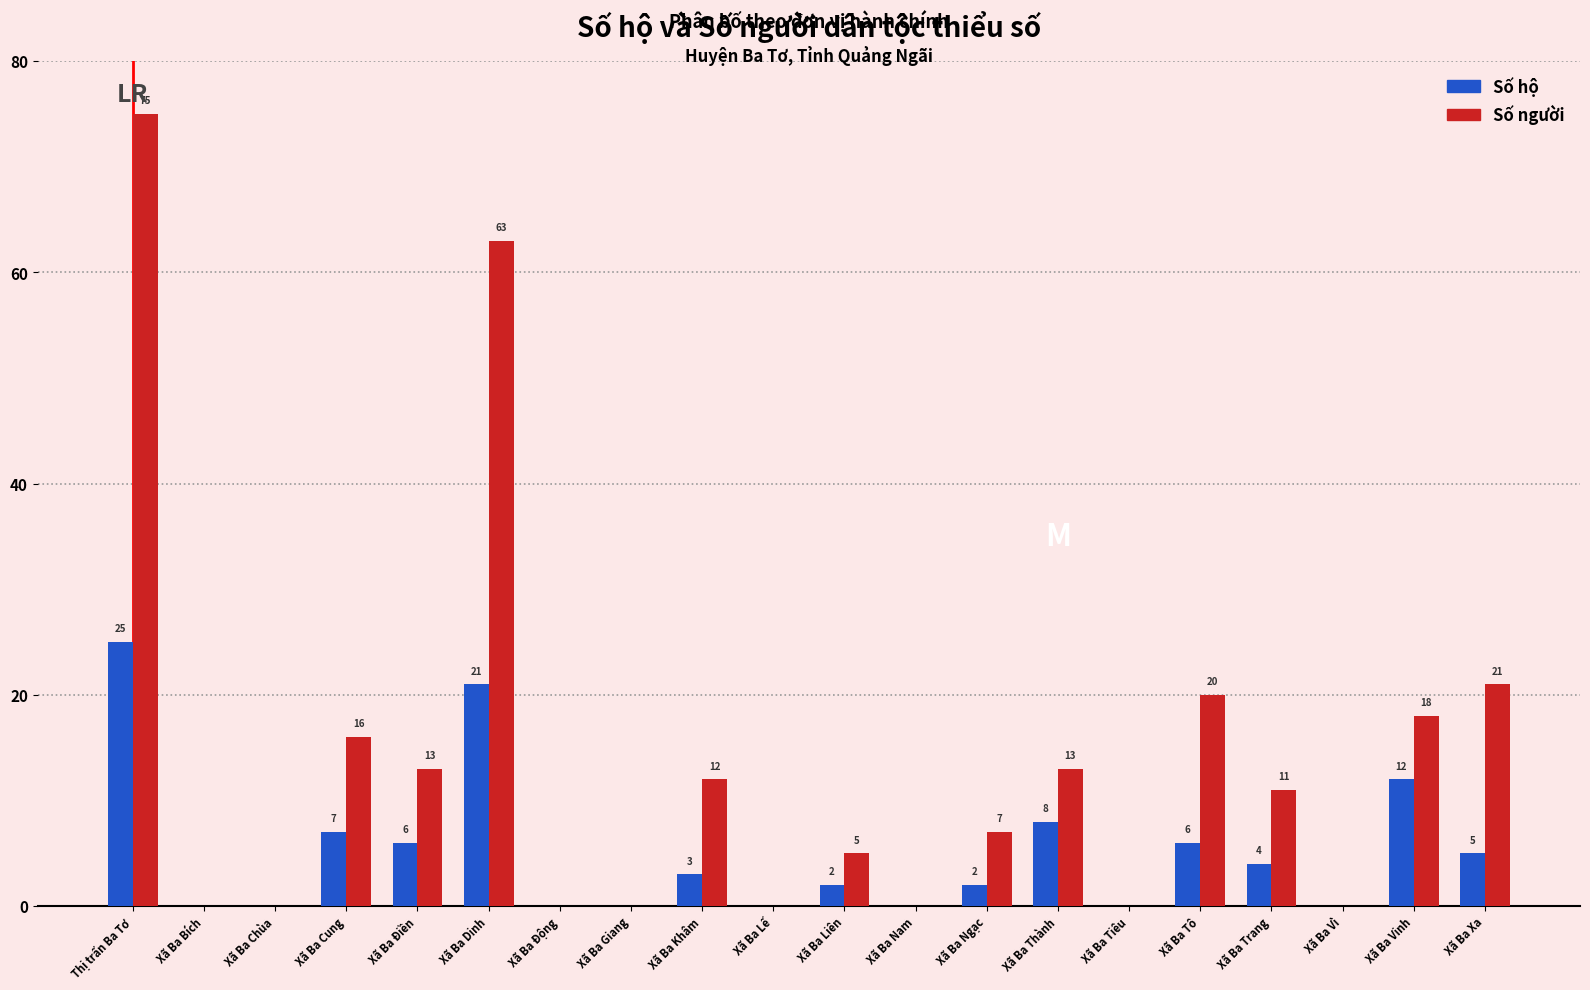

Reading left to right, list all the values displayed in this chart.

Số hộ: Thị trấn Ba Tơ=25	Xã Ba Bích=0	Xã Ba Chùa=0	Xã Ba Cung=7	Xã Ba Điền=6	Xã Ba Dinh=21	Xã Ba Động=0	Xã Ba Giang=0	Xã Ba Khâm=3	Xã Ba Lế=0	Xã Ba Liên=2	Xã Ba Nam=0	Xã Ba Ngạc=2	Xã Ba Thành=8	Xã Ba Tiêu=0	Xã Ba Tô=6	Xã Ba Trang=4	Xã Ba Vì=0	Xã Ba Vinh=12	Xã Ba Xa=5
Số người: Thị trấn Ba Tơ=75	Xã Ba Bích=0	Xã Ba Chùa=0	Xã Ba Cung=16	Xã Ba Điền=13	Xã Ba Dinh=63	Xã Ba Động=0	Xã Ba Giang=0	Xã Ba Khâm=12	Xã Ba Lế=0	Xã Ba Liên=5	Xã Ba Nam=0	Xã Ba Ngạc=7	Xã Ba Thành=13	Xã Ba Tiêu=0	Xã Ba Tô=20	Xã Ba Trang=11	Xã Ba Vì=0	Xã Ba Vinh=18	Xã Ba Xa=21